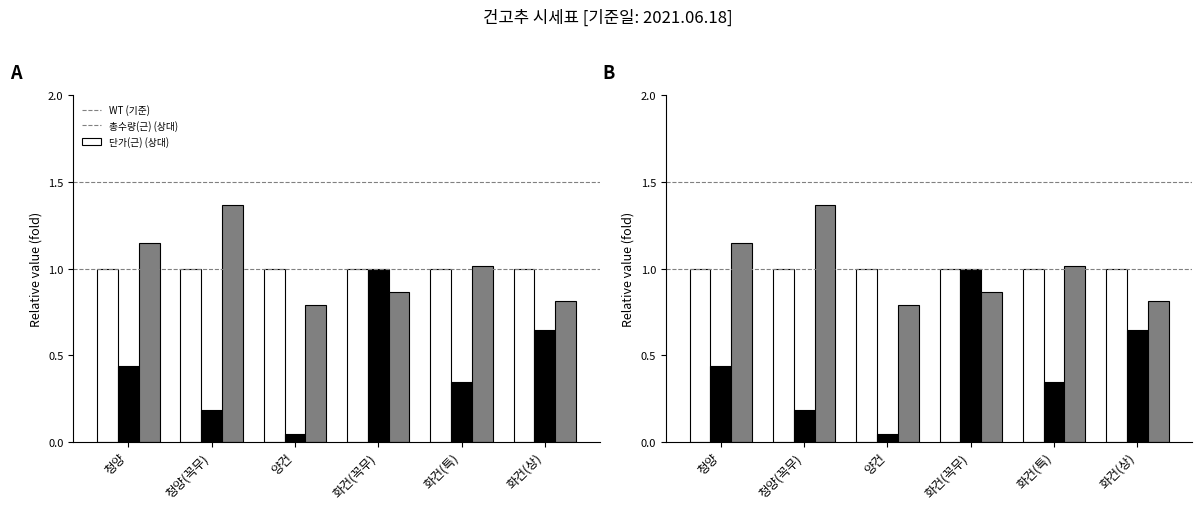

Reading right to left, extract all data points from this chart.

WT (기준): 1.0	1.0	1.0	1.0	1.0	1.0
총수량(근) (상대): 0.6	0.3	1.0	0.0	0.2	0.4
단가(근) (상대): 0.8	1.0	0.9	0.8	1.4	1.1